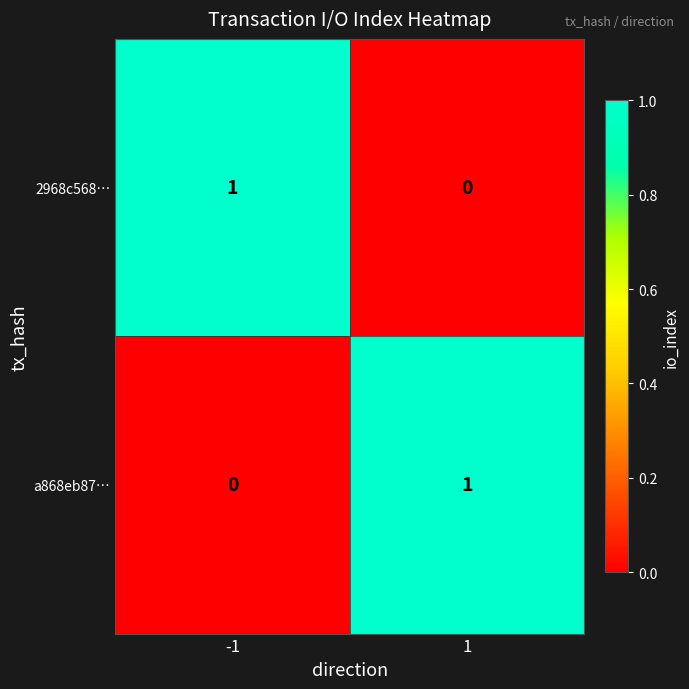

What is the spread (max minus min) of values at 1?

1